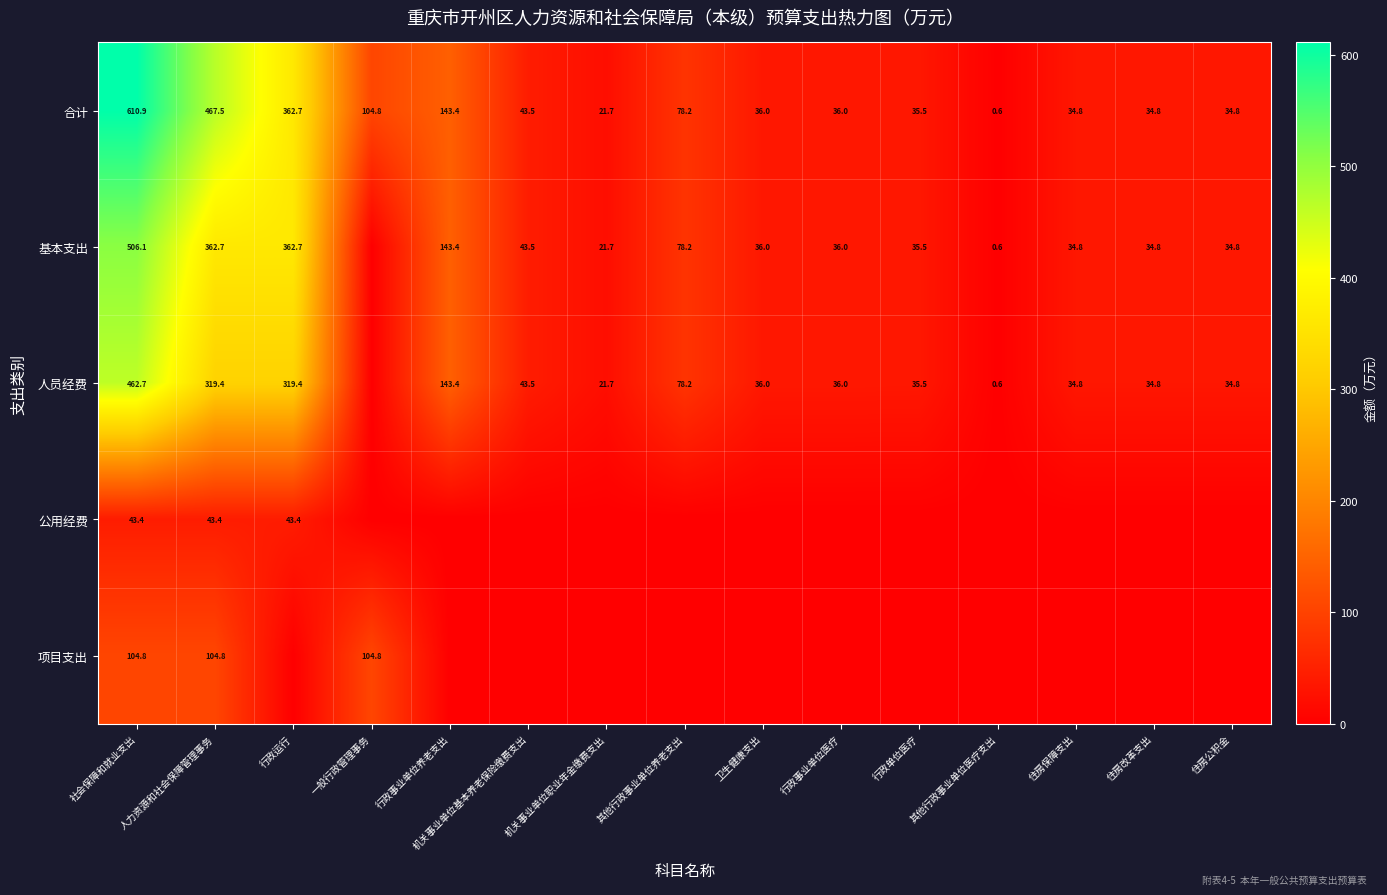

Which category has the highest value in the 合计 series?

社会保障和就业支出